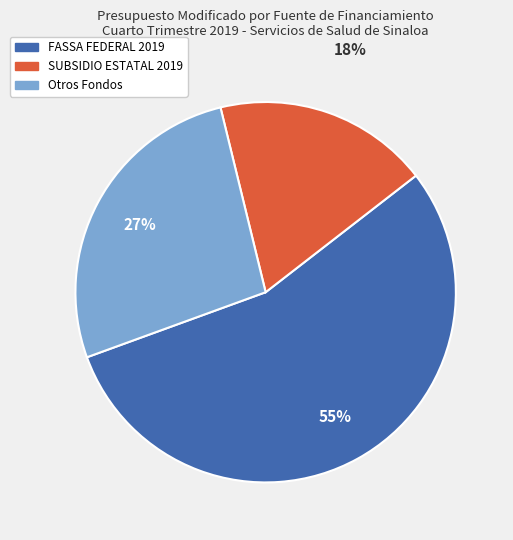

Count the number of slices in the pie.

3